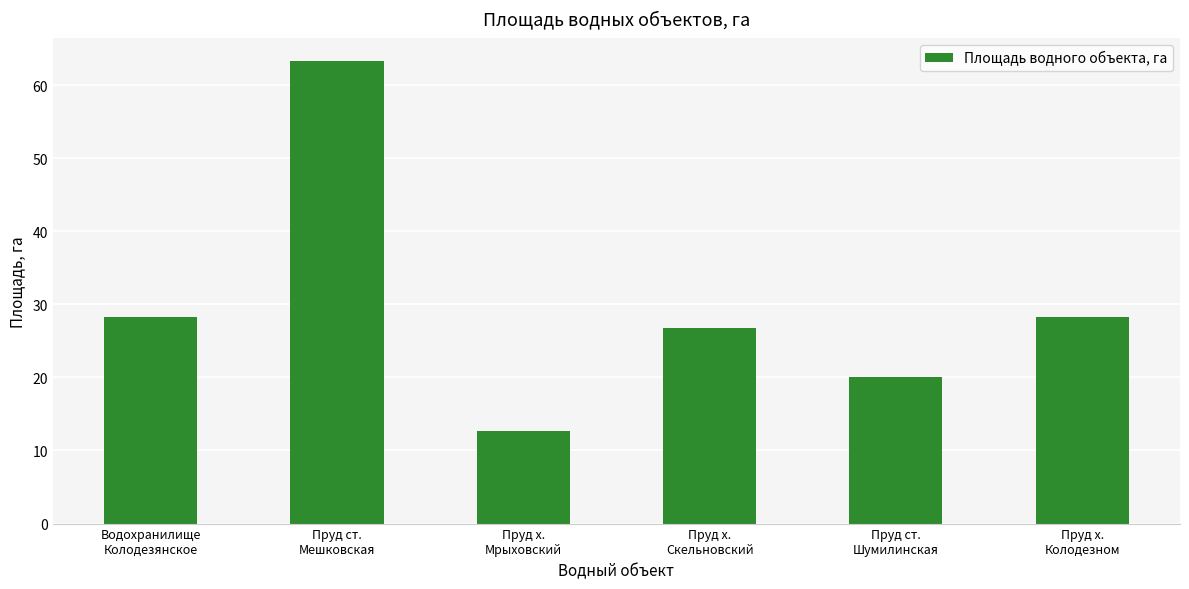

Approximately how many times larger is the value at Пруд х.
Колодезном compared to Пруд х.
Мрыховский?

2.2